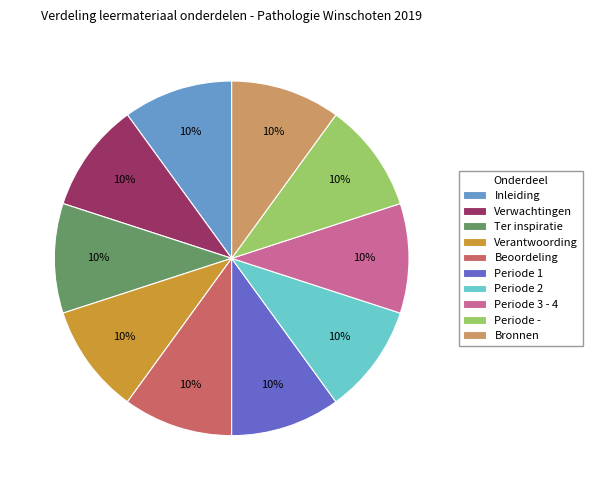

To the nearest percent, what is the average slice percentage?

10%